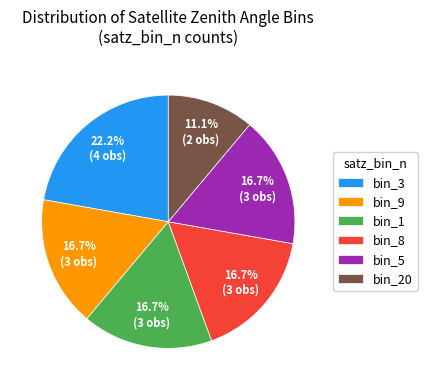

Which category has the biggest portion of the pie?

bin_3